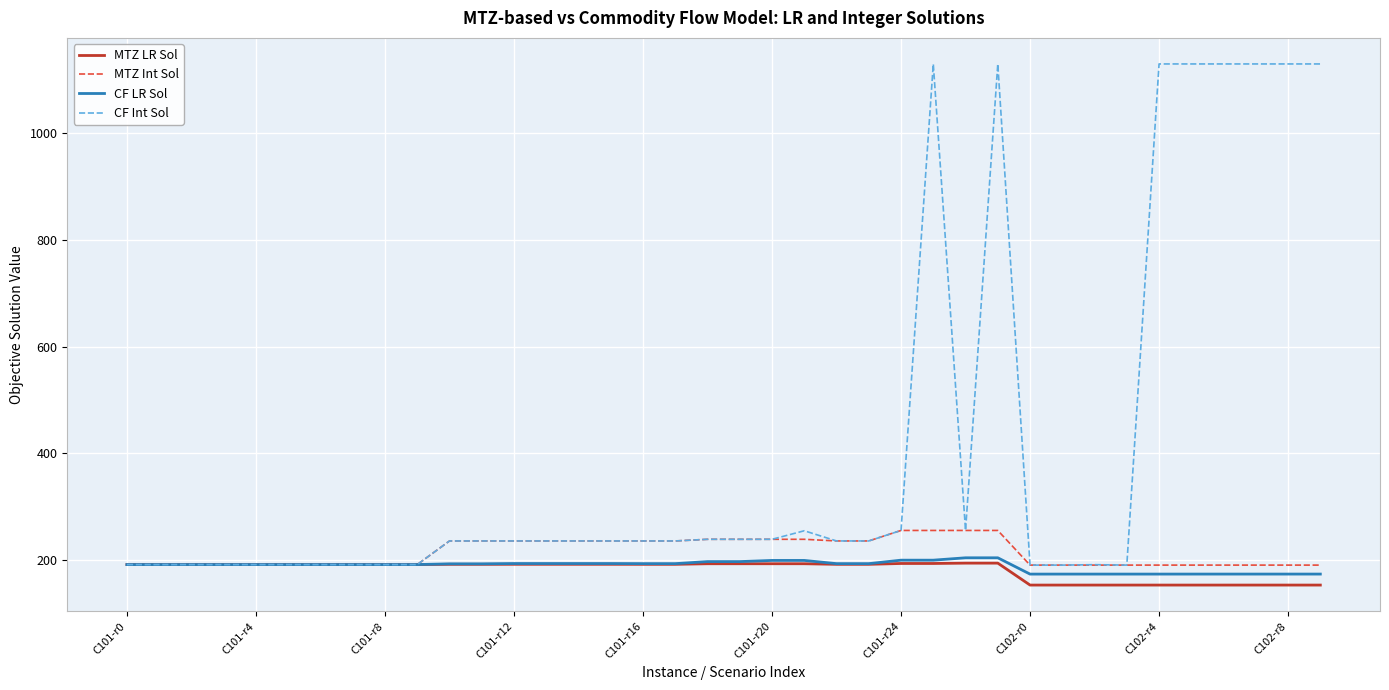

Which series has the widest spread of values?

CF Int Sol